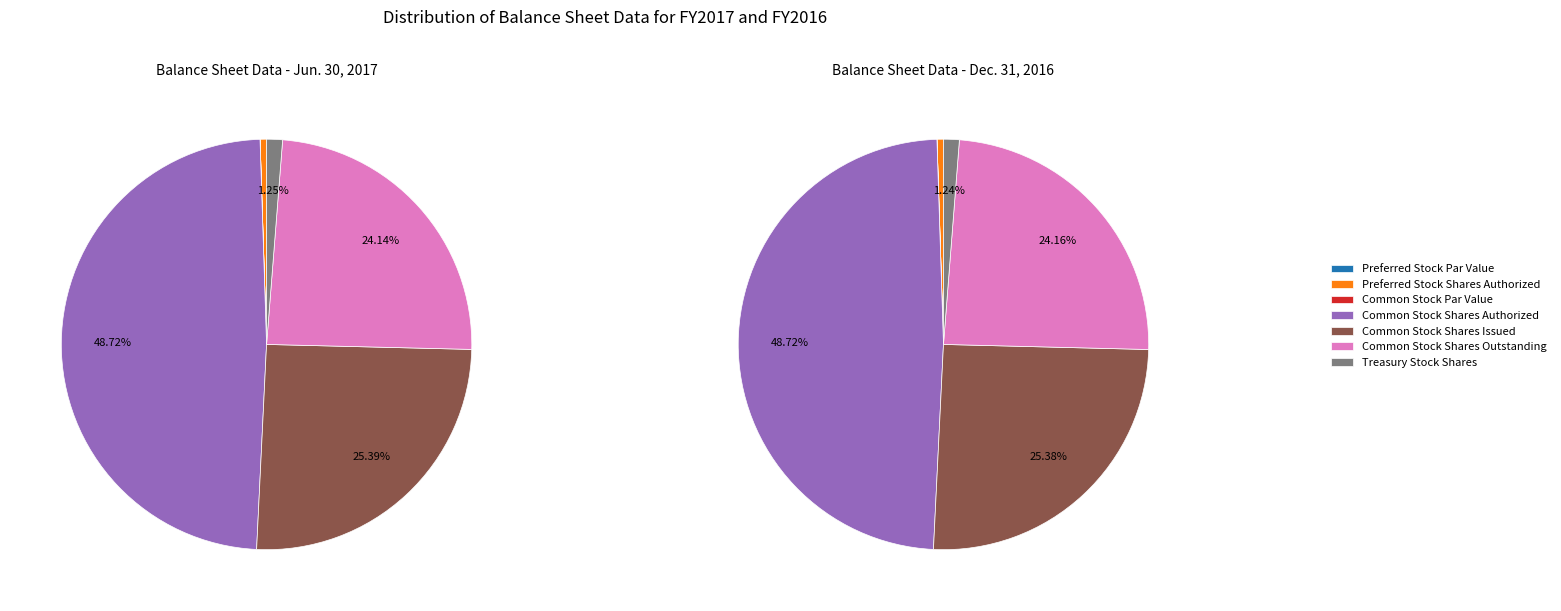

Combined, what portion of the pie is Preferred Stock Shares Authorized and Preferred Stock Shares Issued?

0.5%